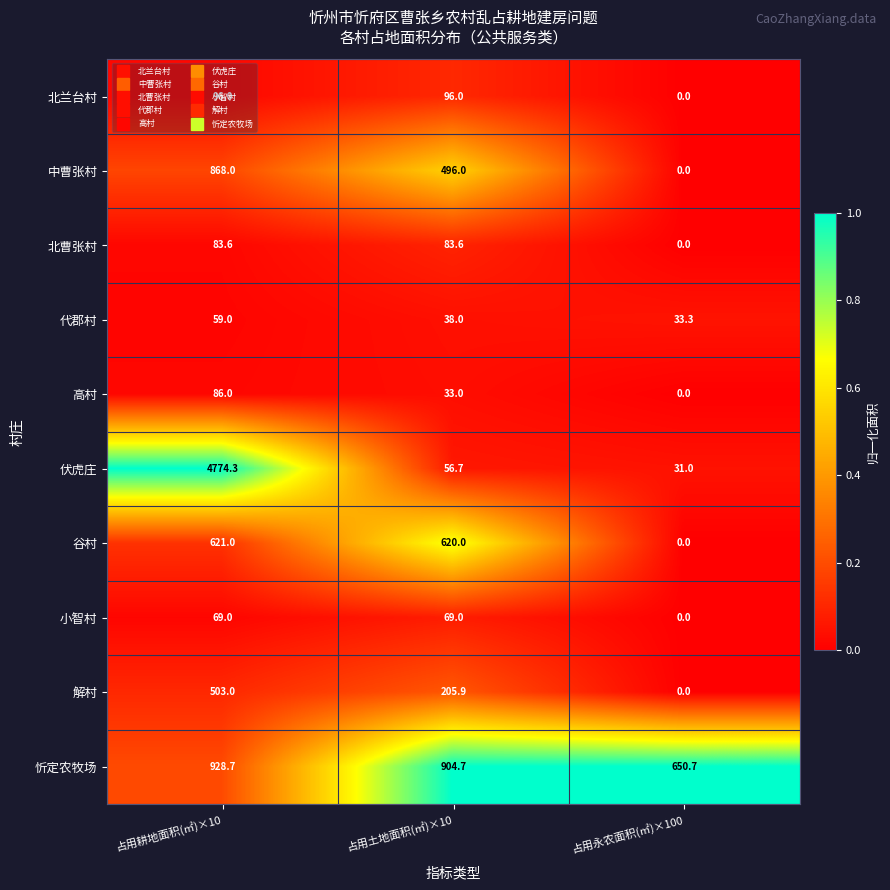

Count the number of data series in this chart.

10